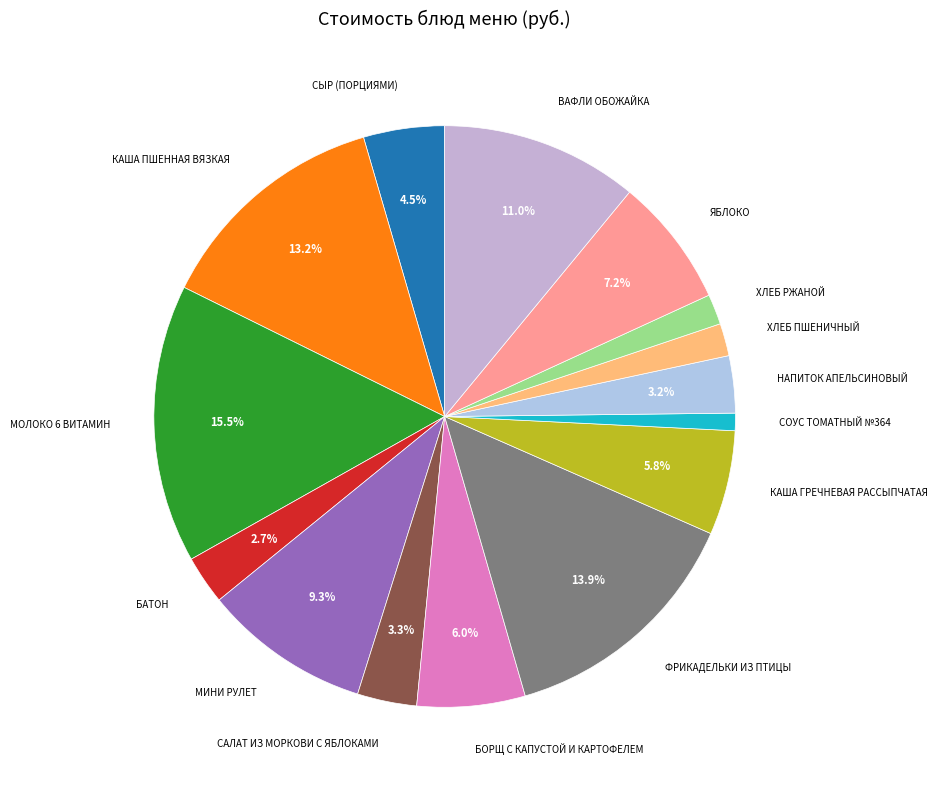

Count the number of slices in the pie.

15